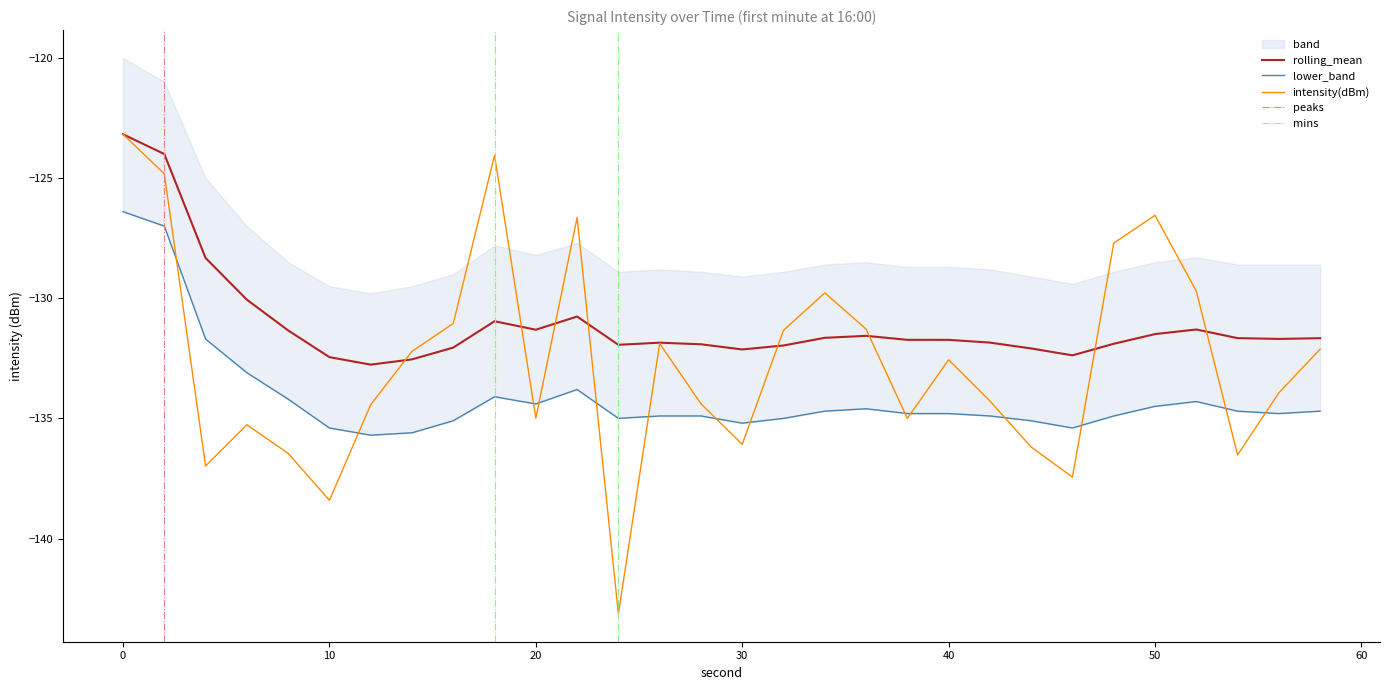

The value of intensity(dBm) at 54 is -46.8. True or false?

False